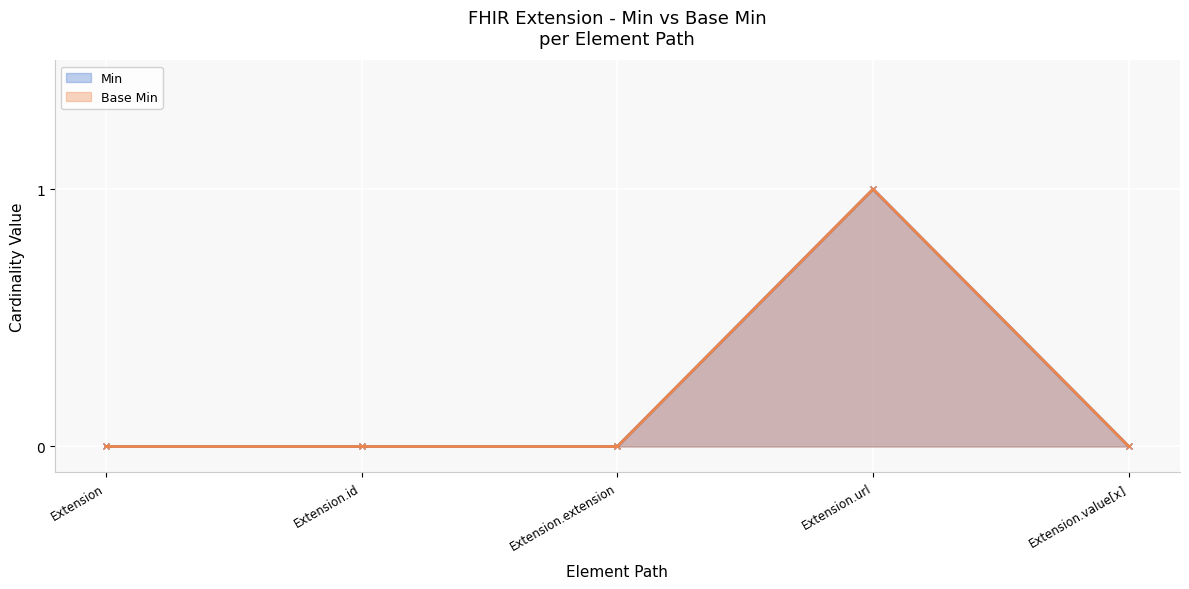

What is the sum of all Min values?

1